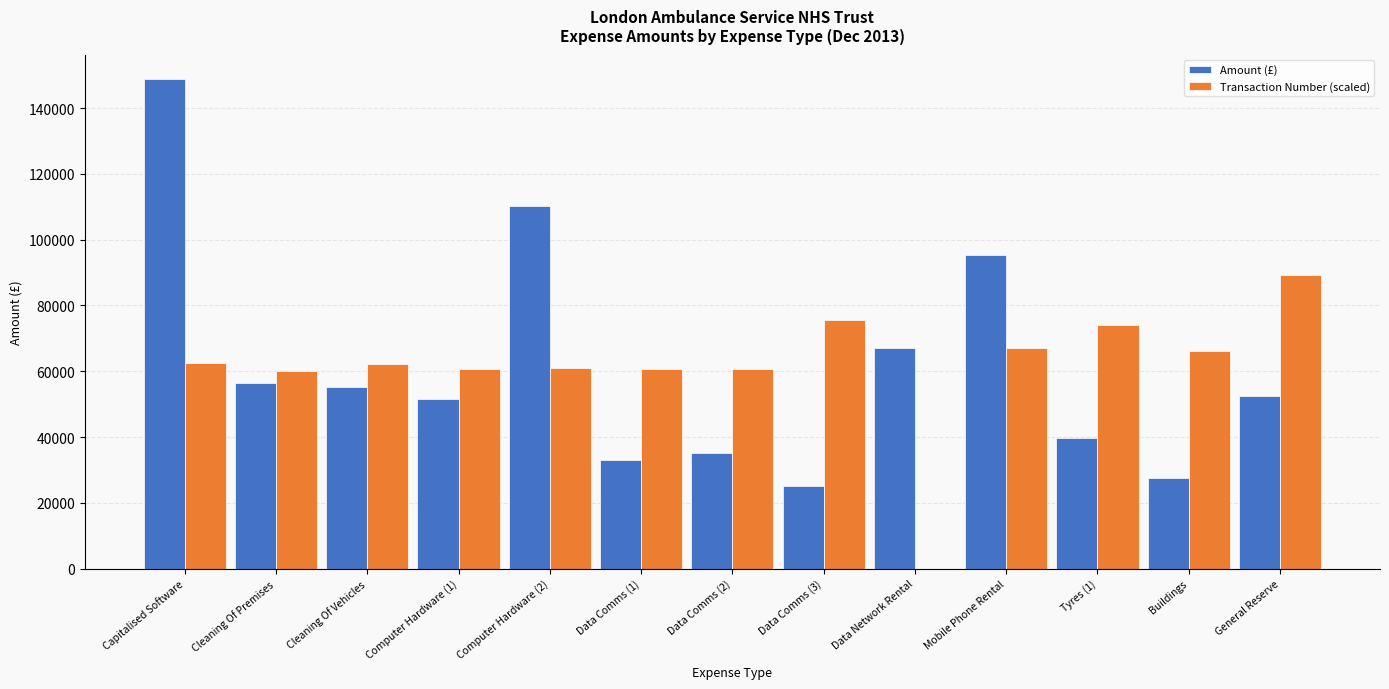

At which label does Transaction Number (scaled) reach its peak?

General Reserve